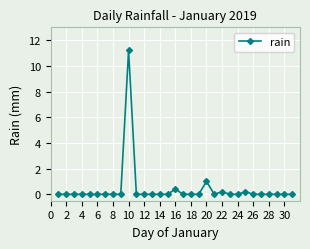

True or false: the data has more than 0 interior local peaks.

True